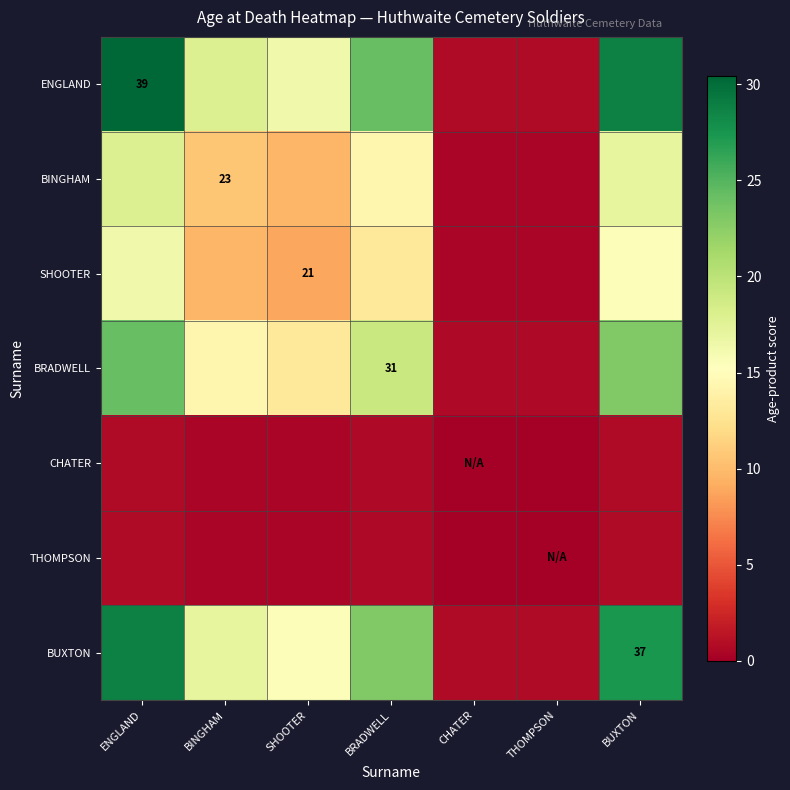

What is the highest value of the ENGLAND series?

30.4